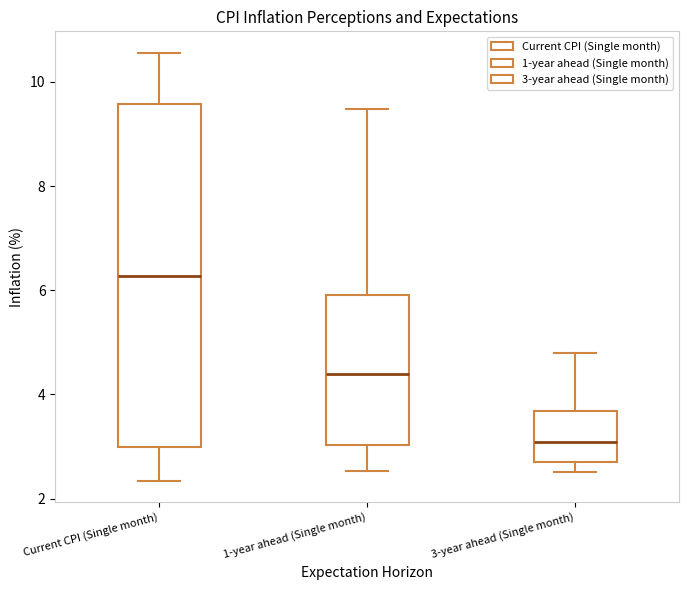

Reading left to right, read every box against the y-axis: the position of its median line, the range the box covers, and the ends of its whiskers. The values are not printed on the chart, so give them approximately, as read against the axis.

Current CPI (Single month): median 6.2, box 3.0 to 9.6, whiskers 2.4 to 10.6
1-year ahead (Single month): median 4.4, box 3.0 to 6.0, whiskers 2.6 to 9.4
3-year ahead (Single month): median 3.0, box 2.6 to 3.6, whiskers 2.6 (just below the box's lower edge) to 4.8